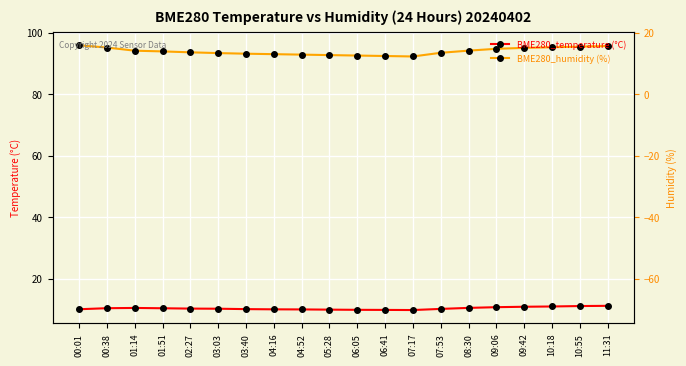

In BME280_humidity (%), how many points are lower than both neighbors (excluding endpoints)?

1